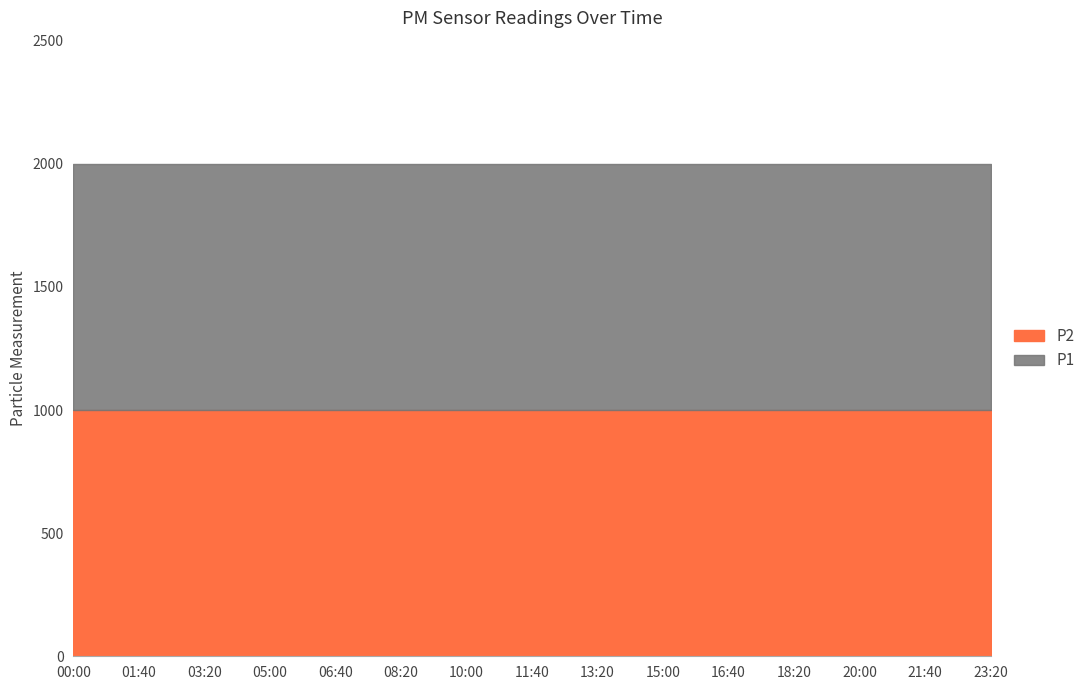

True or false: P2 and P1 intersect in this chart.

False